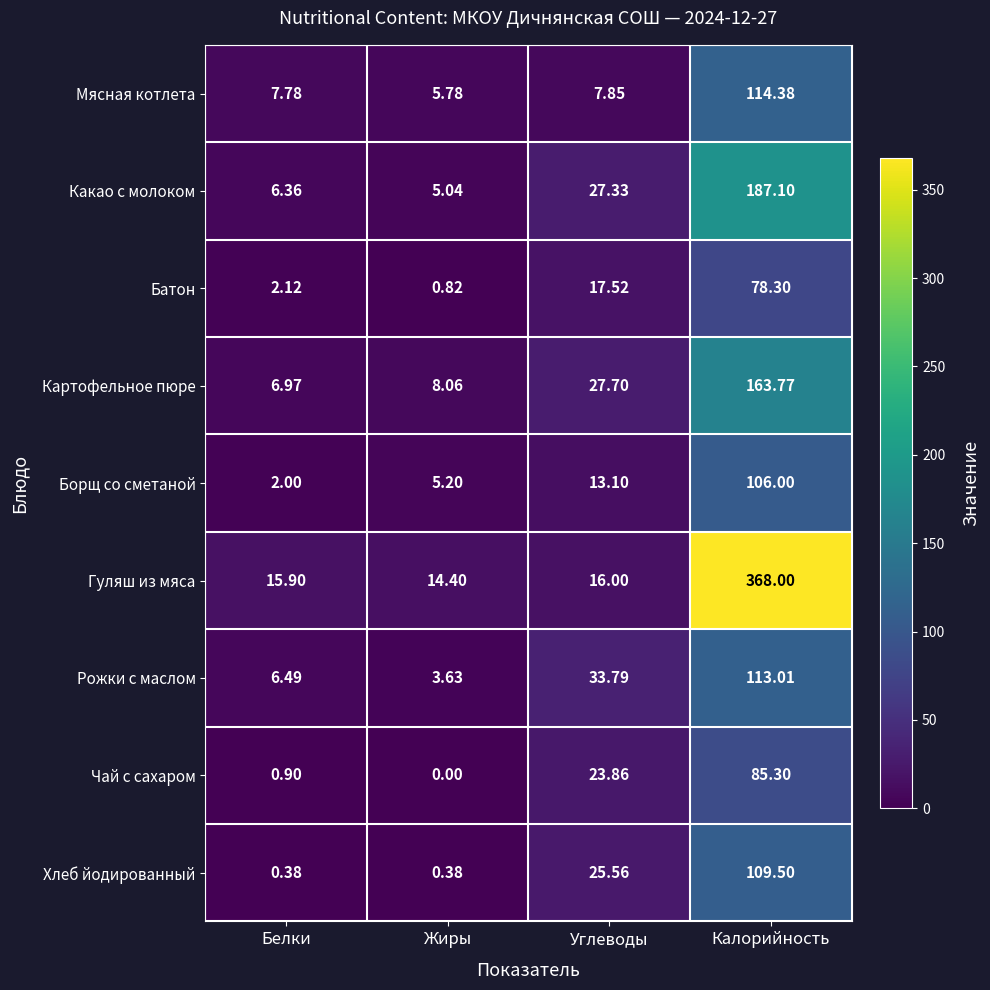

At which category does the chart reach its minimum across all series?

Жиры